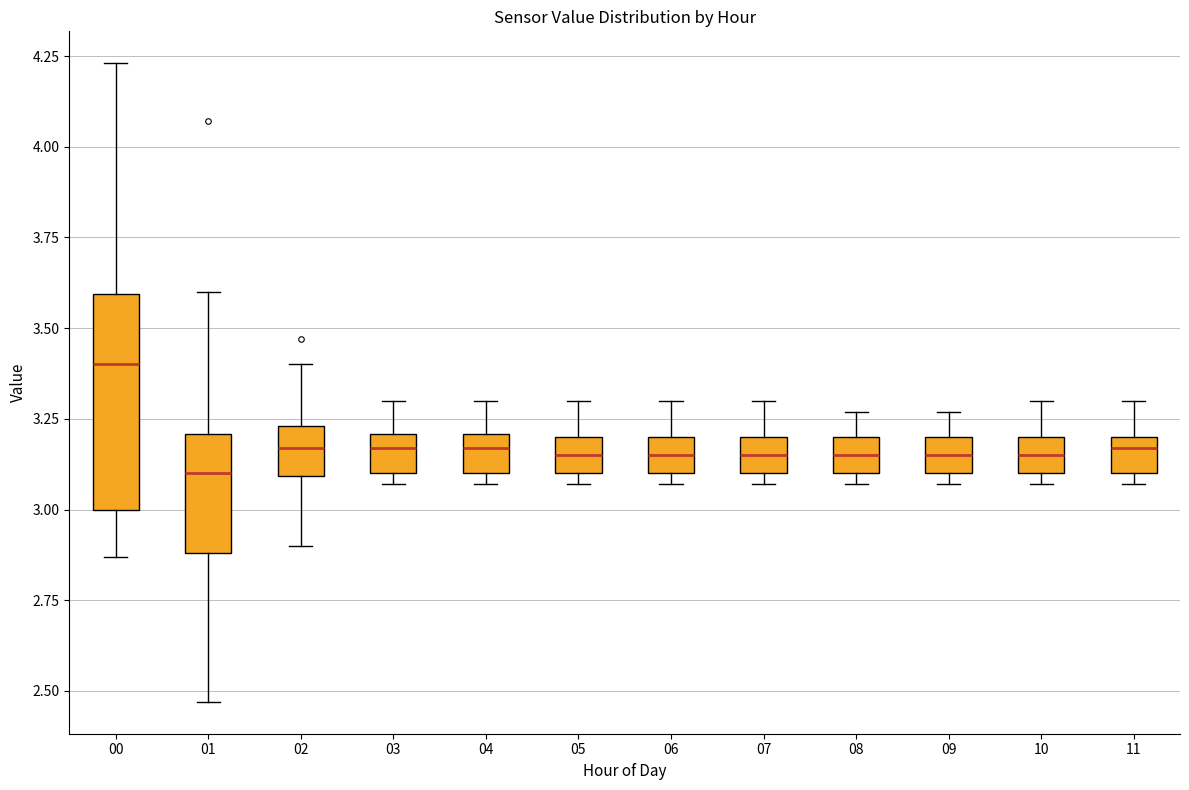

Reading left to right, transcribe this box plot: for each box, give where its median line is, the range the box spans, and where its two whiskers end, as read against the y-axis. The values are not printed on the chart, so give them approximately, as read against the axis.

00: median 3.40, box 3.00 to 3.60, whiskers 2.85 to 4.25
01: median 3.10, box 2.90 to 3.20, whiskers 2.45 to 3.60
02: median 3.15, box 3.10 to 3.25, whiskers 2.90 to 3.40
03: median 3.15, box 3.10 to 3.20, whiskers 3.05 to 3.30
04: median 3.15, box 3.10 to 3.20, whiskers 3.05 to 3.30
05: median 3.15, box 3.10 to 3.20, whiskers 3.05 to 3.30
06: median 3.15, box 3.10 to 3.20, whiskers 3.05 to 3.30
07: median 3.15, box 3.10 to 3.20, whiskers 3.05 to 3.30
08: median 3.15, box 3.10 to 3.20, whiskers 3.05 to 3.25
09: median 3.15, box 3.10 to 3.20, whiskers 3.05 to 3.25
10: median 3.15, box 3.10 to 3.20, whiskers 3.05 to 3.30
11: median 3.15, box 3.10 to 3.20, whiskers 3.05 to 3.30